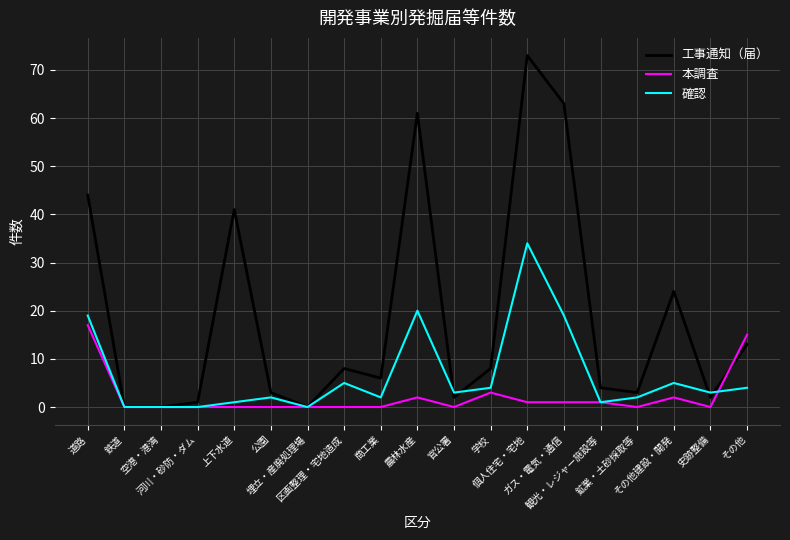

What is the greatest value displayed?

73